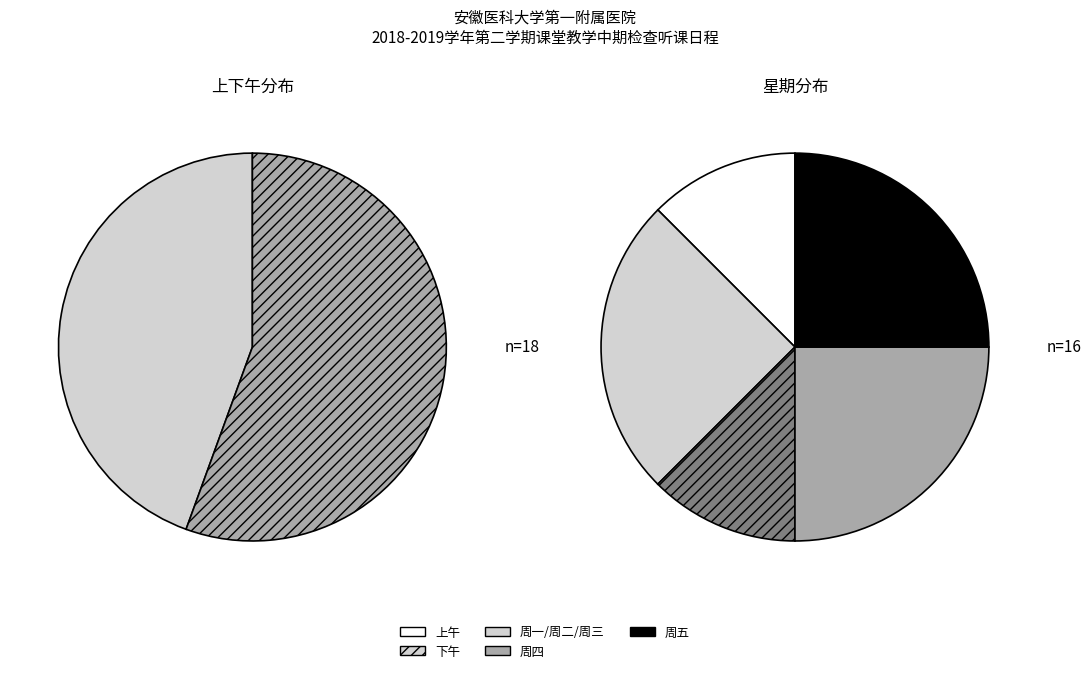

What percentage do 下午 and 上午 together represent?

100.0%